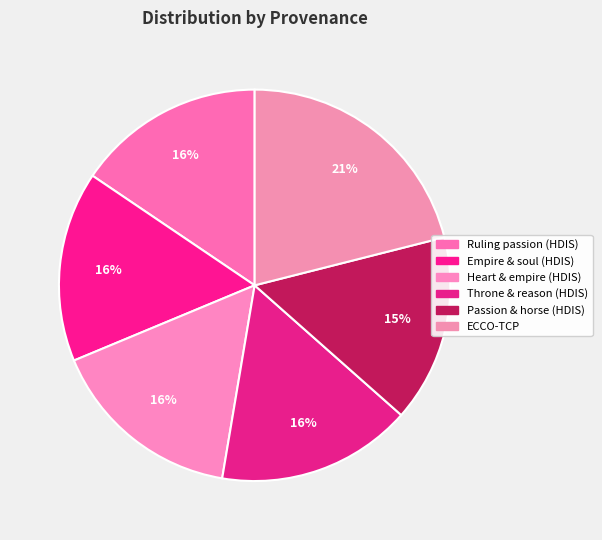

Does any single category account for the majority?

No